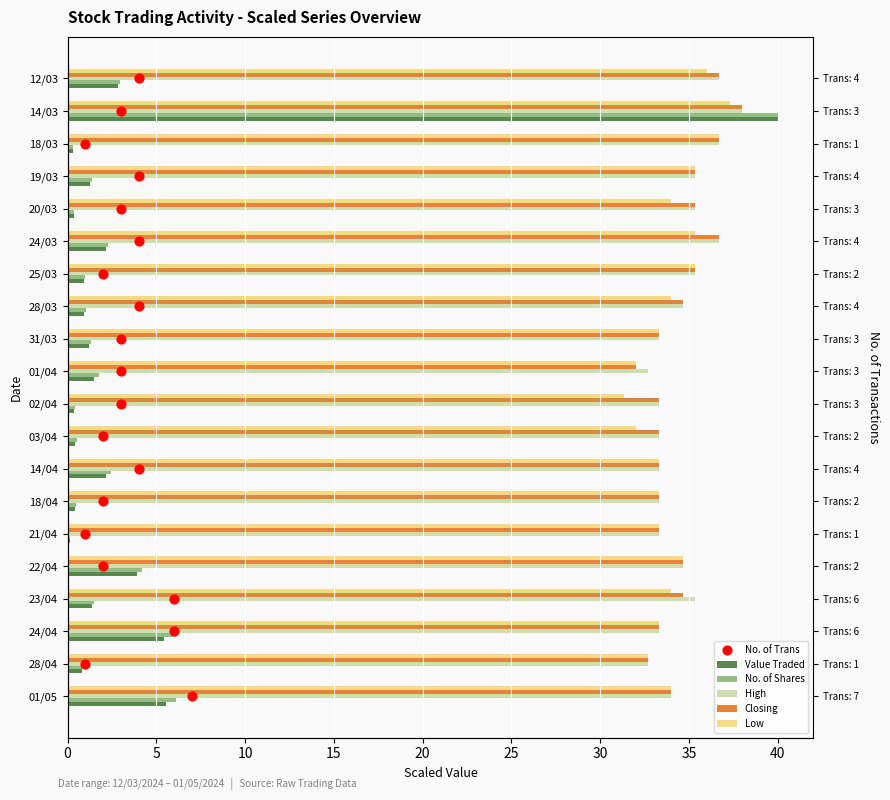

Is the value of Closing at 01/04 greater than the value of No. of Shares at 31/03?

Yes